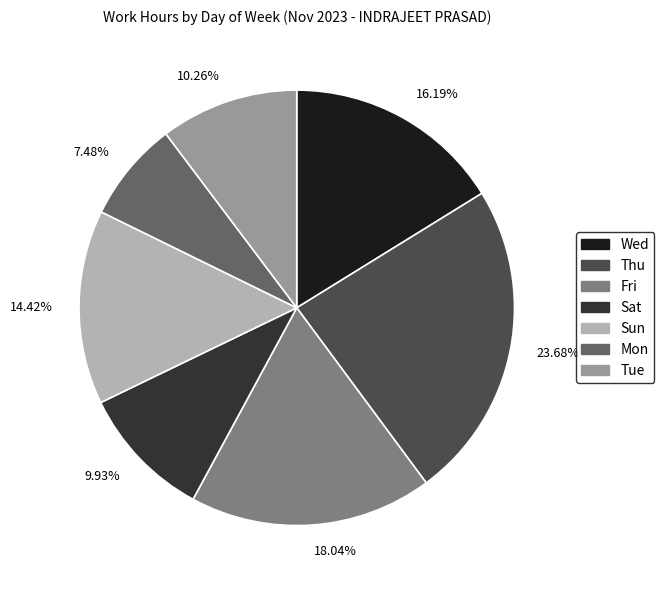

What is the largest slice in the pie chart?

Thu